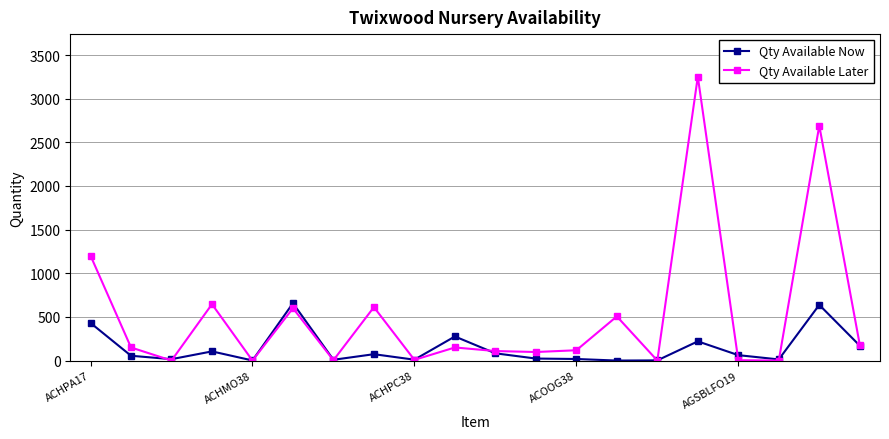

True or false: Qty Available Later has more than 0 interior local peaks.

True